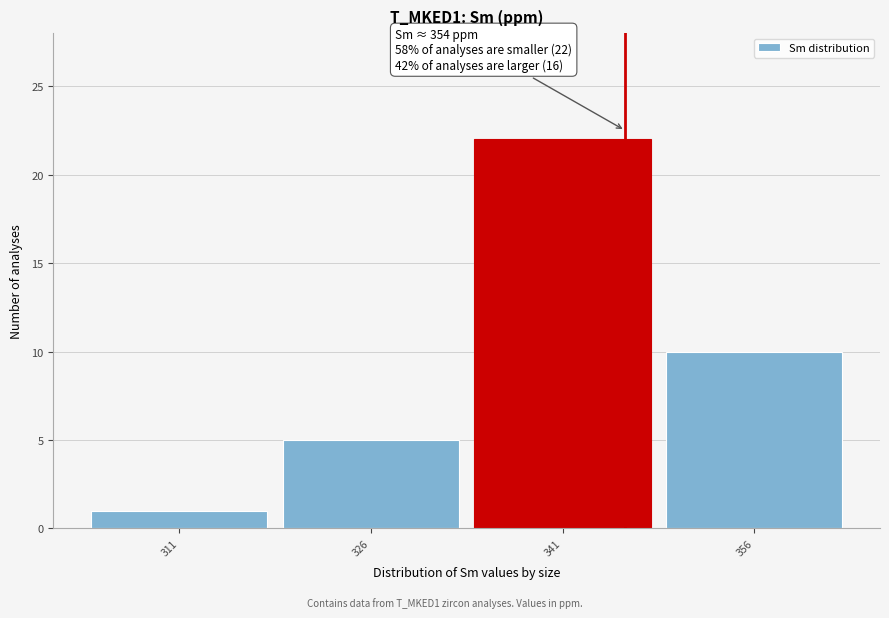

Reading right to left, transcribe all the data shown in this chart.

356=10	341=22	326=5	311=1